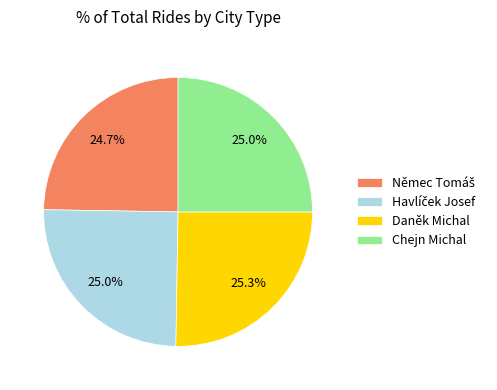

How many segments does this pie chart have?

4